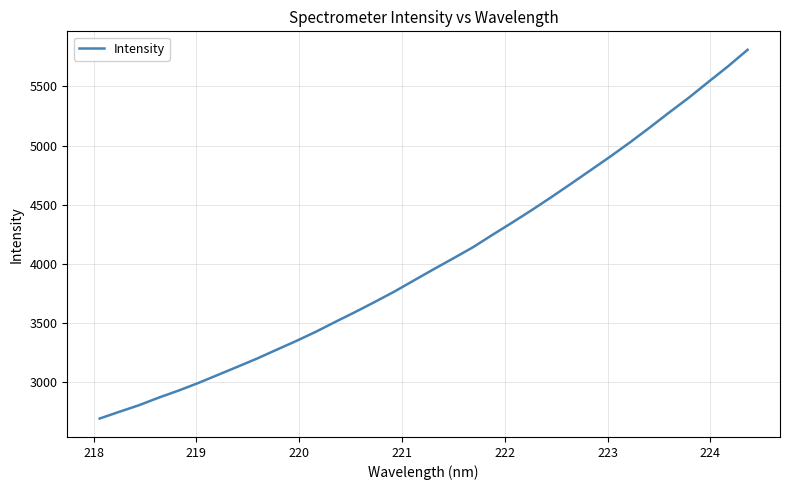

What is the smallest value displayed?

2694.7